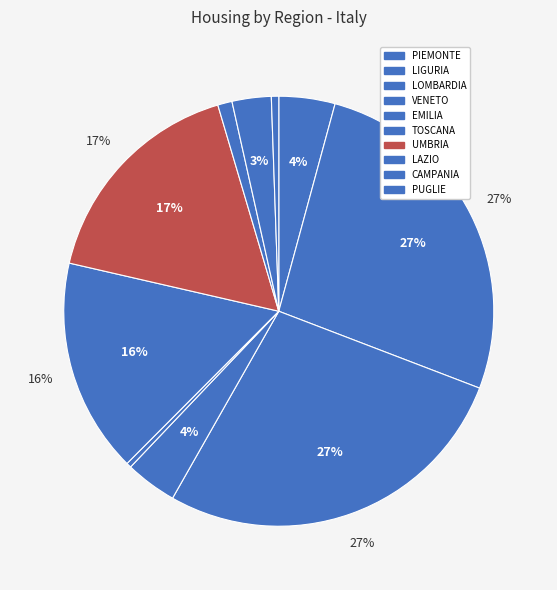

Rank the categories by value from highest to lowest.

LOMBARDIA, LIGURIA, UMBRIA, TOSCANA, PIEMONTE, VENETO, CAMPANIA, LAZIO, PUGLIE, EMILIA